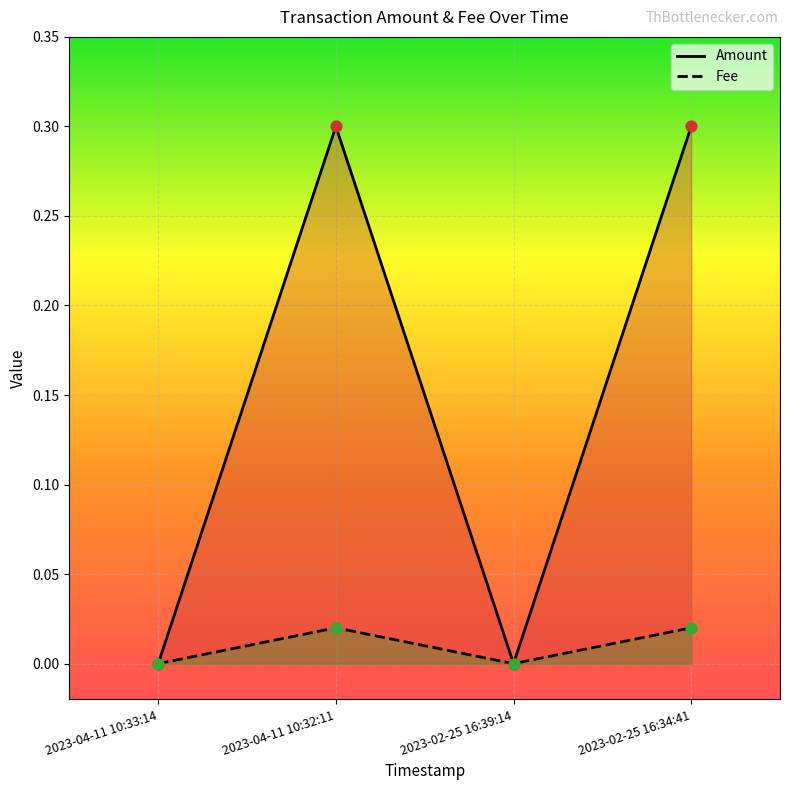

At how many categories does at least one series exceed 0?

2